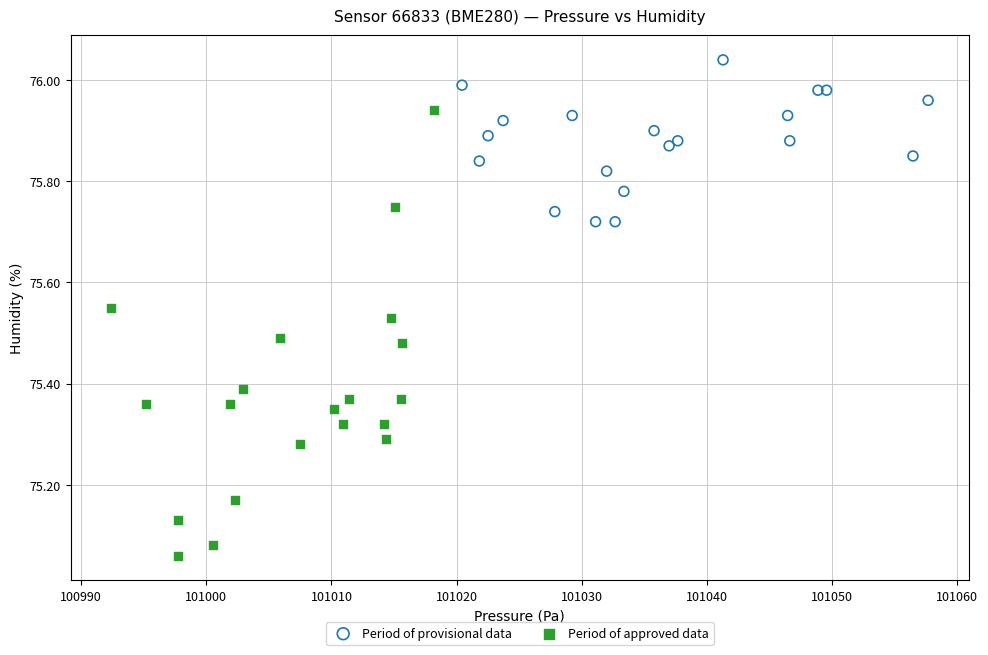

Which series has the widest spread of Y values?

Period of approved data